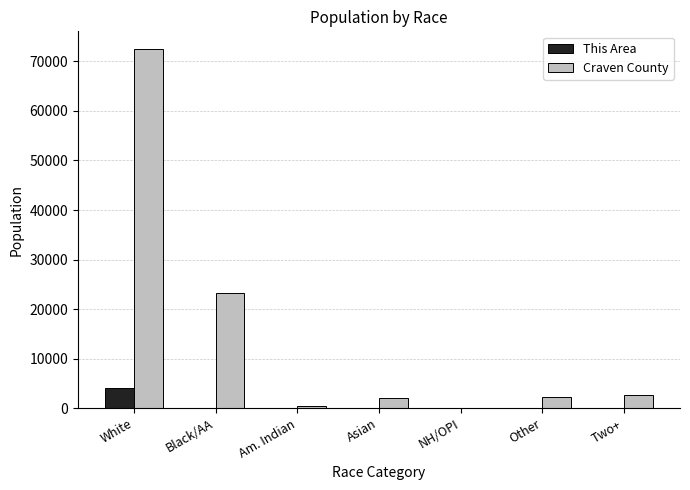

How many distinct data groups are displayed?

2